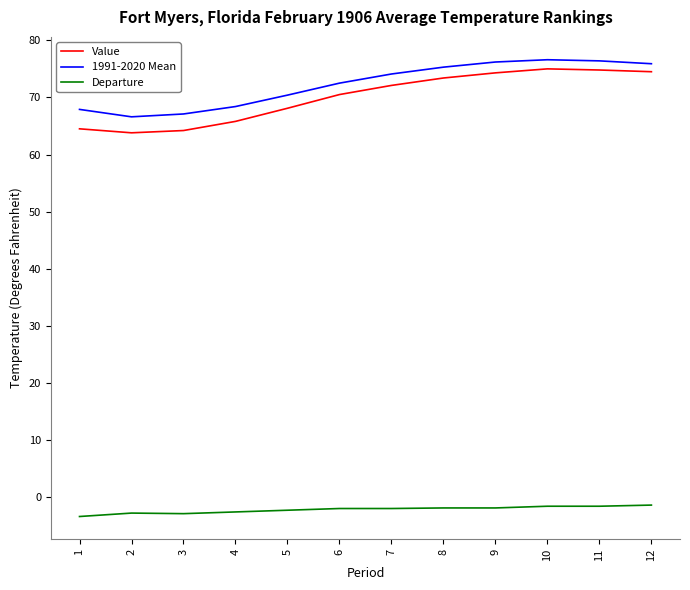

What is the average value of the Departure series?

-2.2